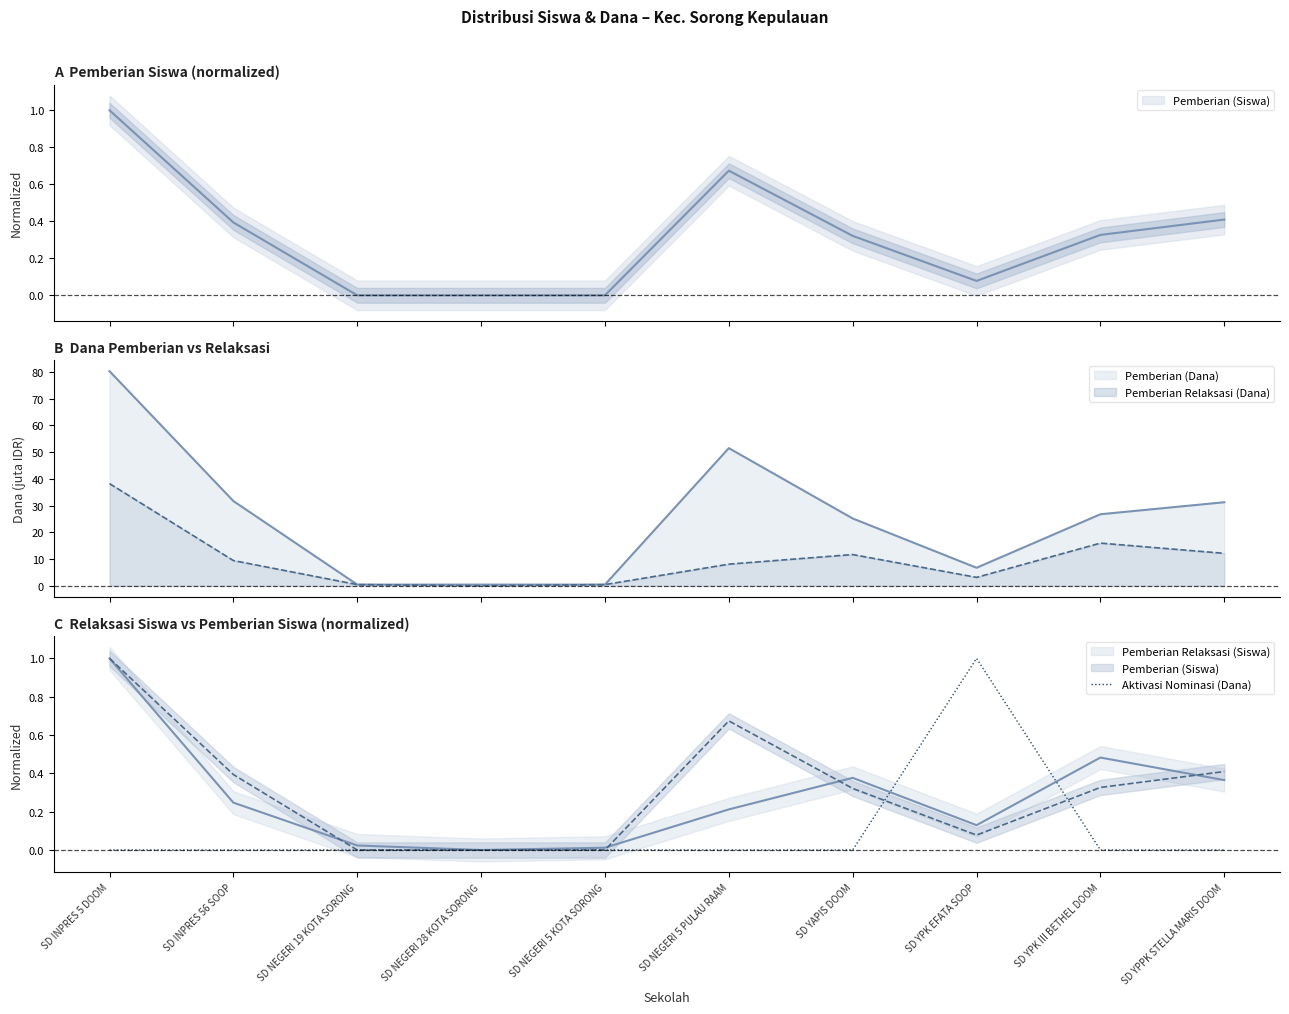

How many values are between 0 and 1?

10